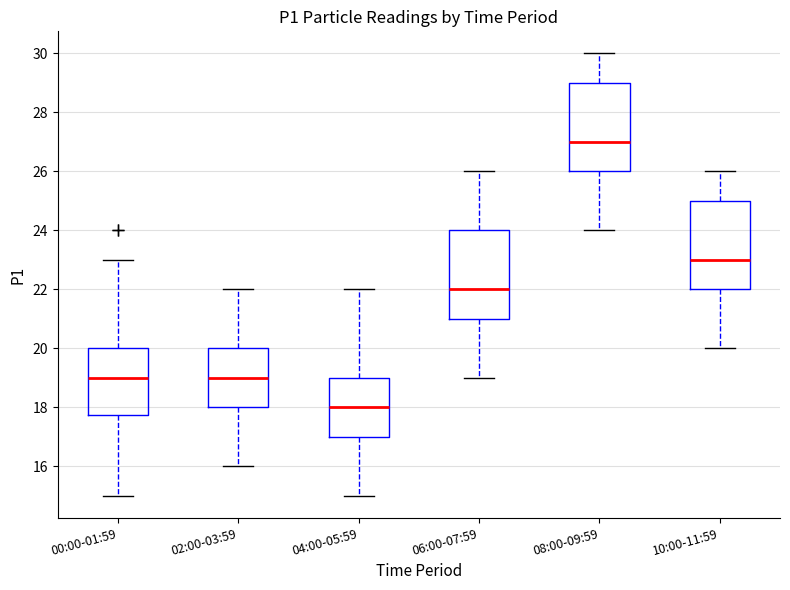

Reading left to right, read every box against the y-axis: the position of its median line, the range the box covers, and the ends of its whiskers. The values are not printed on the chart, so give them approximately, as read against the axis.

00:00-01:59: median 19.0, box 17.8 to 20.0, whiskers 15.0 to 23.0
02:00-03:59: median 19.0, box 18.0 to 20.0, whiskers 16.0 to 22.0
04:00-05:59: median 18.0, box 17.0 to 19.0, whiskers 15.0 to 22.0
06:00-07:59: median 22.0, box 21.0 to 24.0, whiskers 19.0 to 26.0
08:00-09:59: median 27.0, box 26.0 to 29.0, whiskers 24.0 to 30.0
10:00-11:59: median 23.0, box 22.0 to 25.0, whiskers 20.0 to 26.0